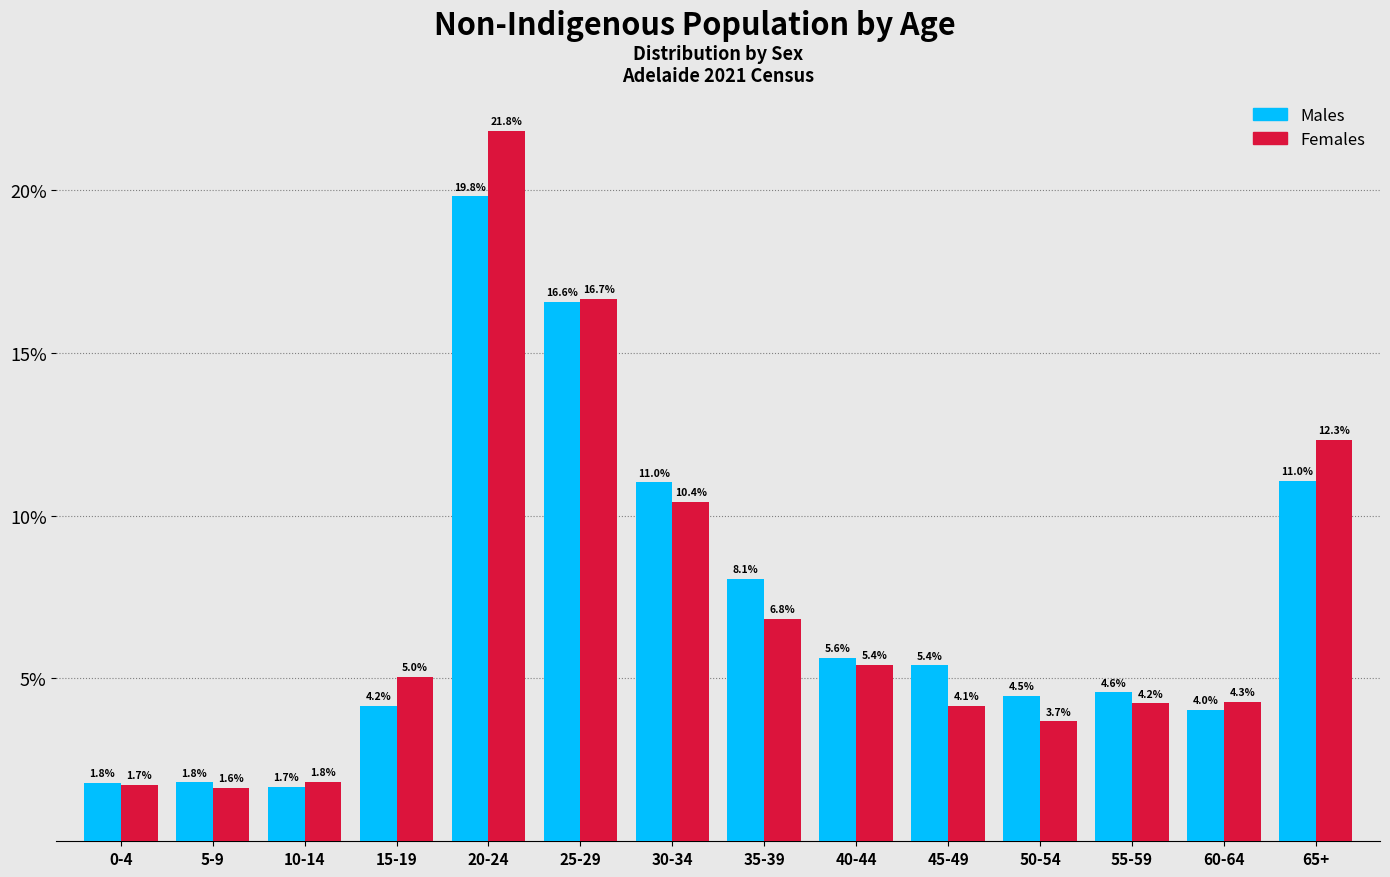

Reading left to right, what are all the values shown in this chart?

Males: 0-4=1.8	5-9=1.8	10-14=1.7	15-19=4.2	20-24=19.8	25-29=16.6	30-34=11.0	35-39=8.1	40-44=5.6	45-49=5.4	50-54=4.5	55-59=4.6	60-64=4.0	65+=11.0
Females: 0-4=1.7	5-9=1.6	10-14=1.8	15-19=5.0	20-24=21.8	25-29=16.7	30-34=10.4	35-39=6.8	40-44=5.4	45-49=4.1	50-54=3.7	55-59=4.2	60-64=4.3	65+=12.3